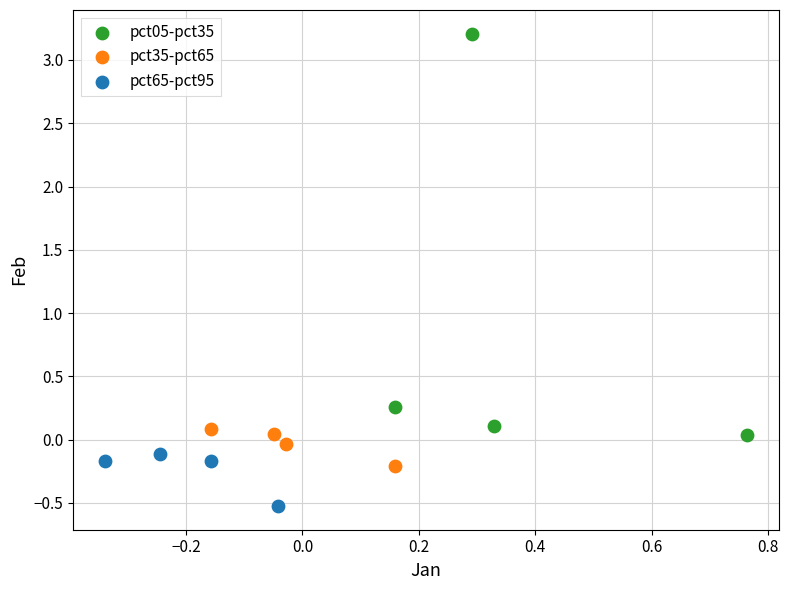

What are all the series names shown in the legend?

pct05-pct35, pct35-pct65, pct65-pct95